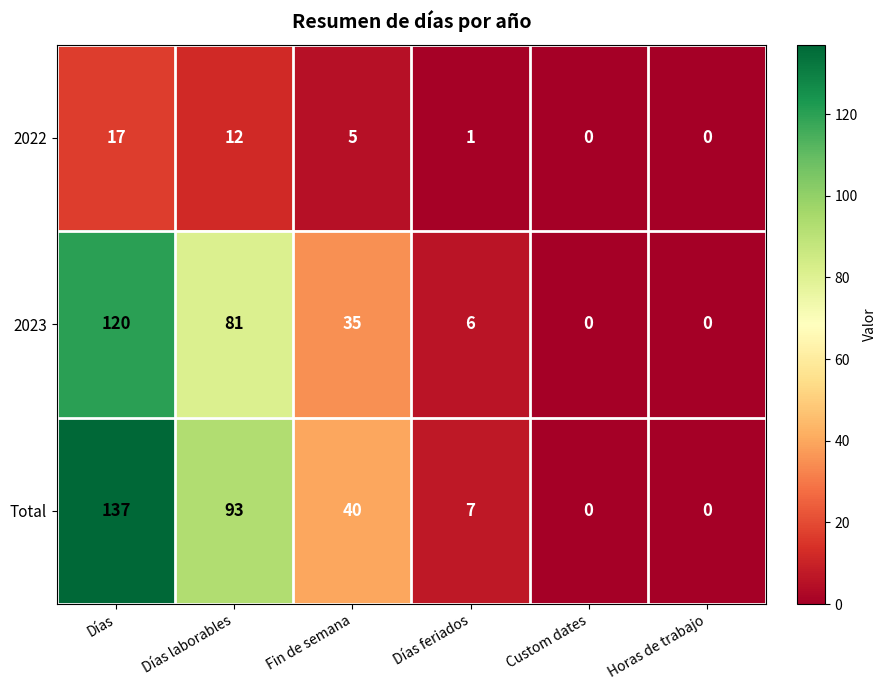

What is the difference between the maximum and second lowest values in the 2022 series?

17